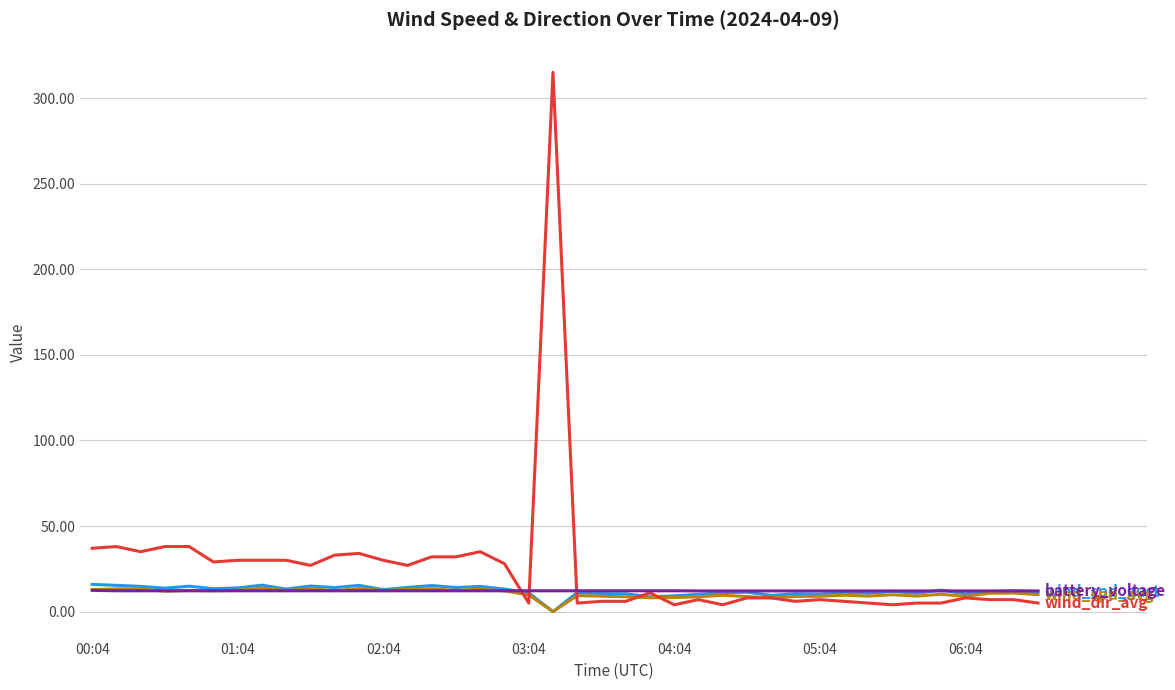

What is the greatest value displayed?

315.0